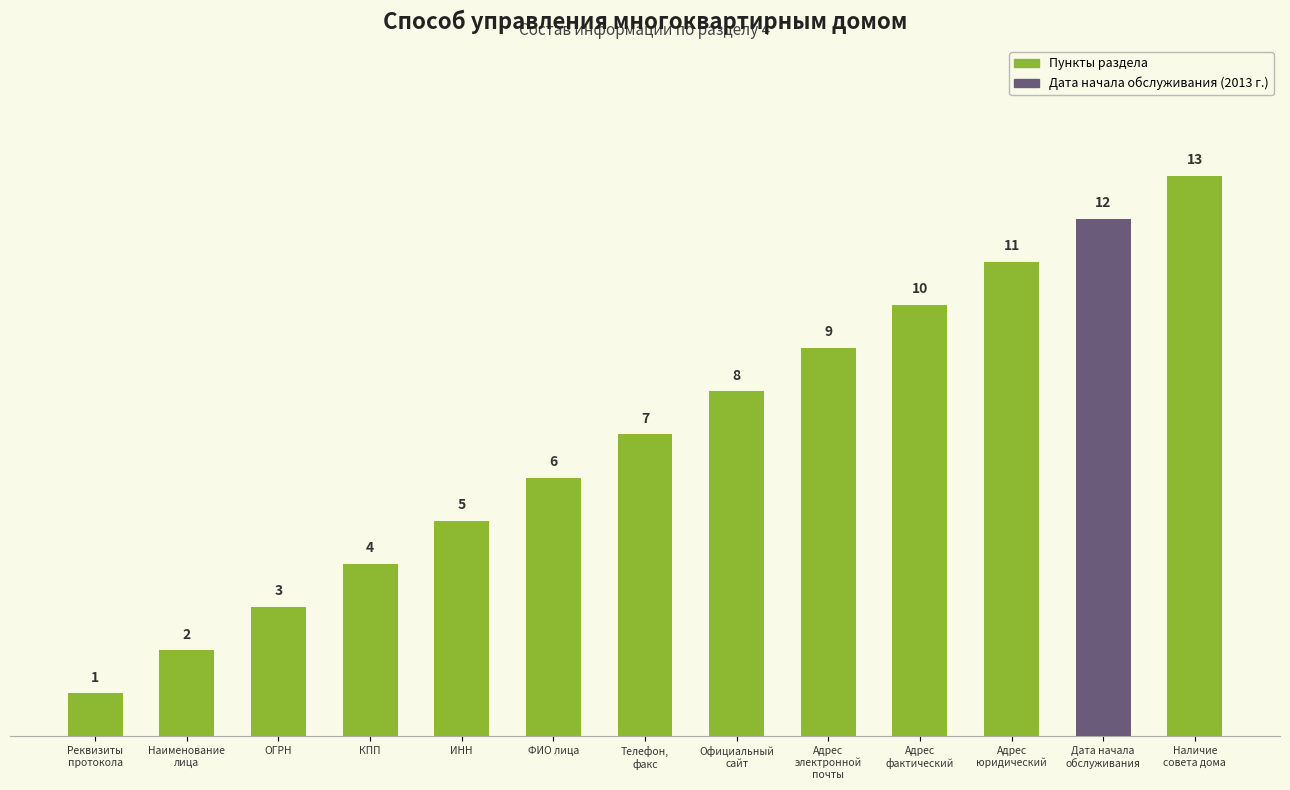

Reading right to left, what are all the values shown in this chart?

Наличие
совета дома=13	Дата начала
обслуживания=12	Адрес
юридический=11	Адрес
фактический=10	Адрес
электронной
почты=9	Официальный
сайт=8	Телефон,
факс=7	ФИО лица=6	ИНН=5	КПП=4	ОГРН=3	Наименование
лица=2	Реквизиты
протокола=1